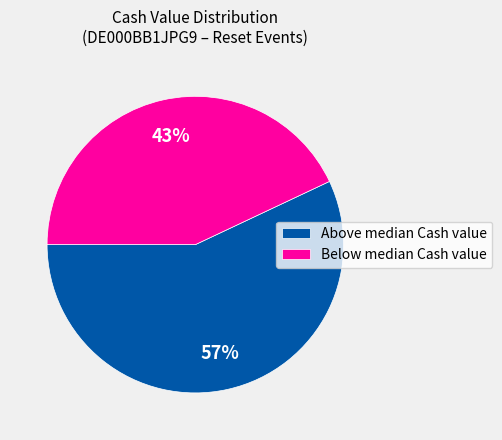

Rank the categories by value from highest to lowest.

Above median Cash value, Below median Cash value